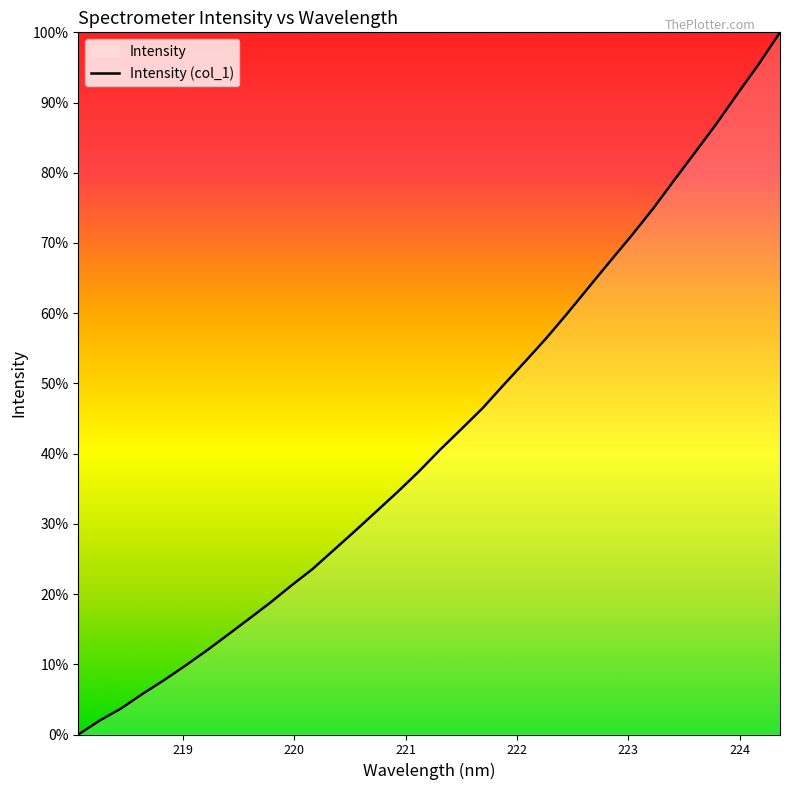

Is it true that the value at 30 is 1580.8?

False